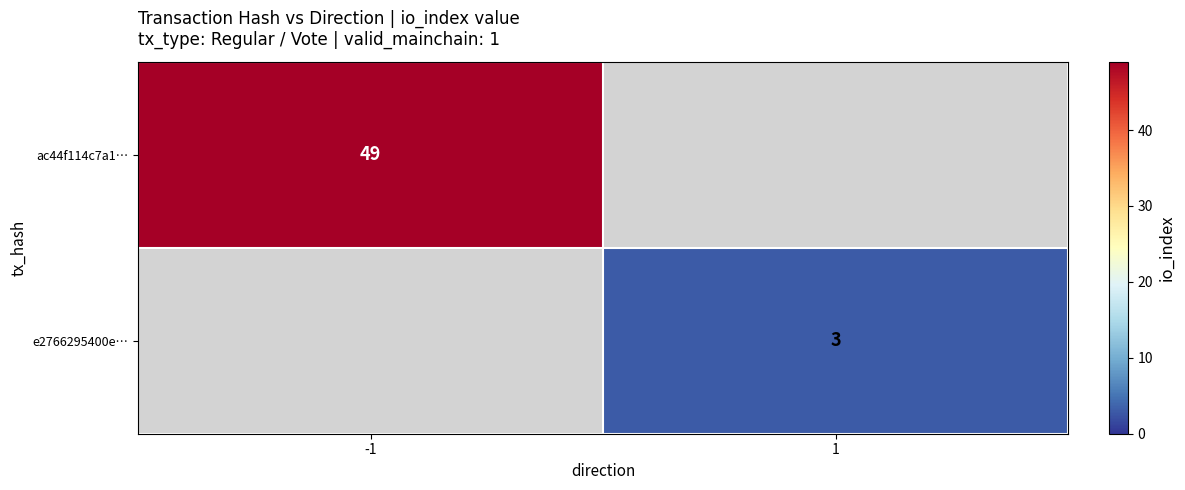

Which category has the highest value across all series?

-1